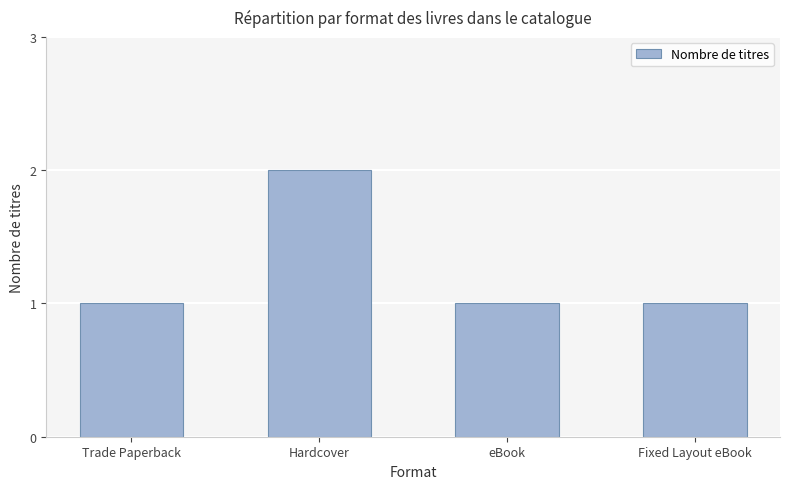

At which category does the chart reach its peak across all series?

Hardcover